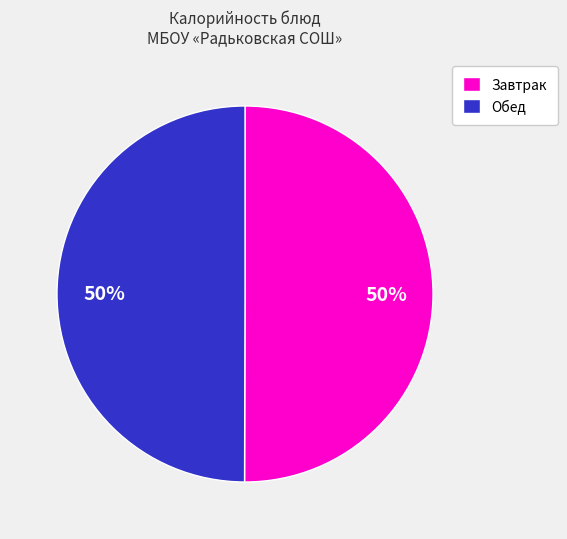

Combined, do Обед and Завтрак account for over 50%?

Yes